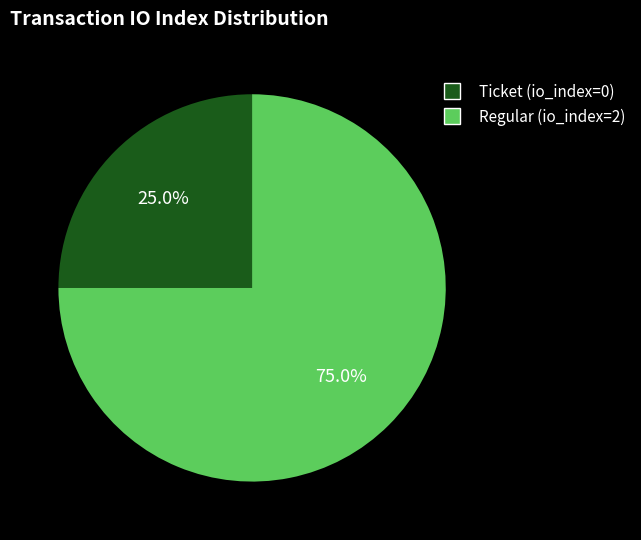

Does any single category account for the majority?

Yes